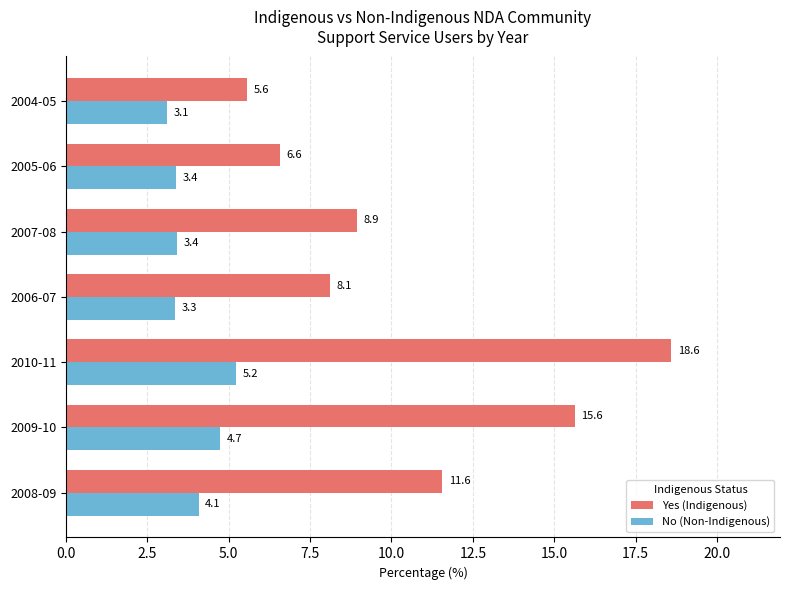

Is the value of Yes (Indigenous) at 2006-07 greater than the value of No (Non-Indigenous) at 2008-09?

Yes